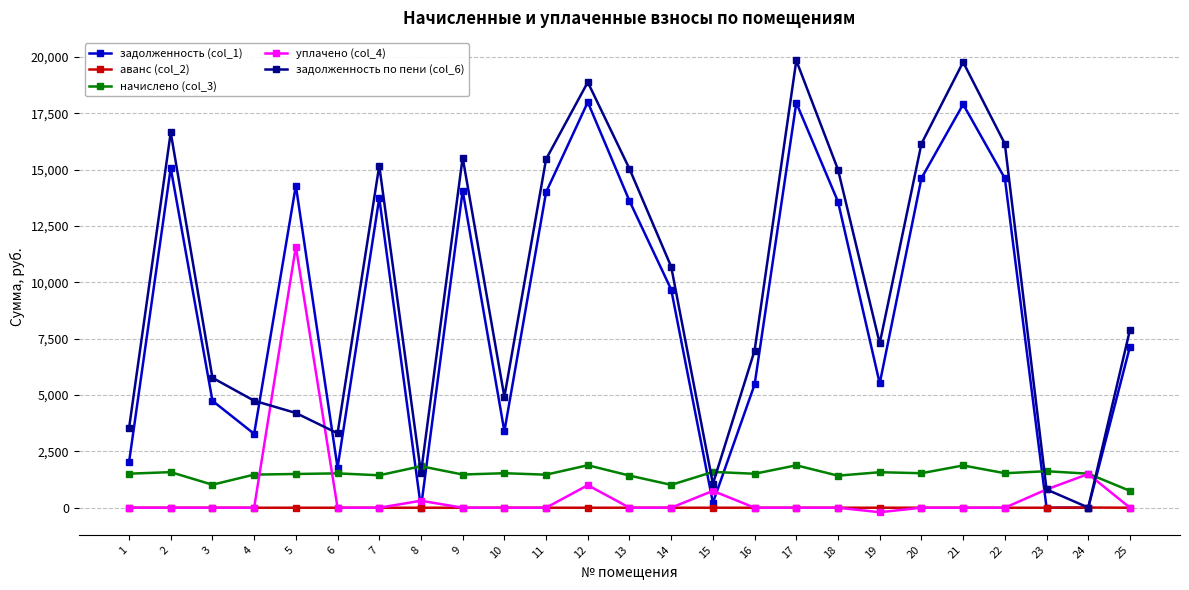

Which series changed the most between 10 and 25?

задолженность (col_1)